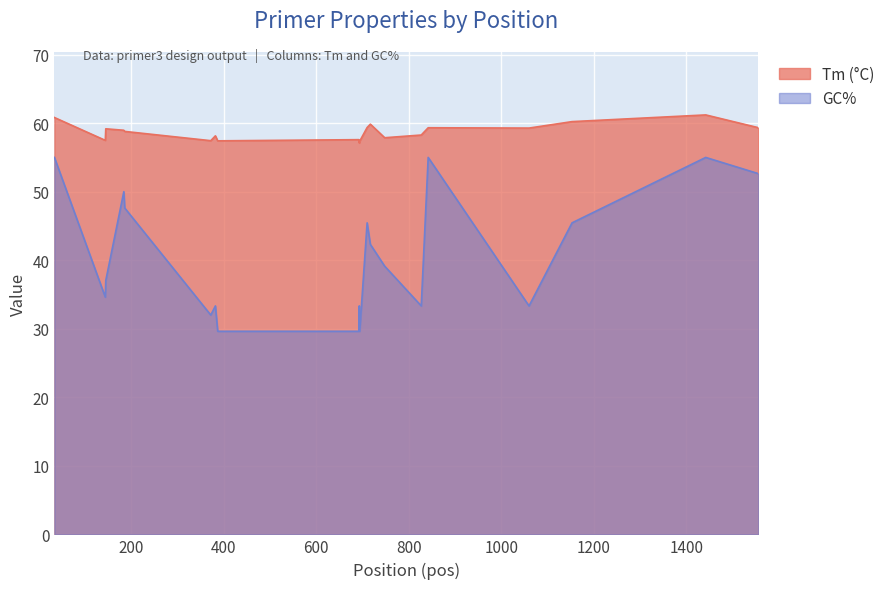

Which category has the lowest value in the Tm (°C) series?

693